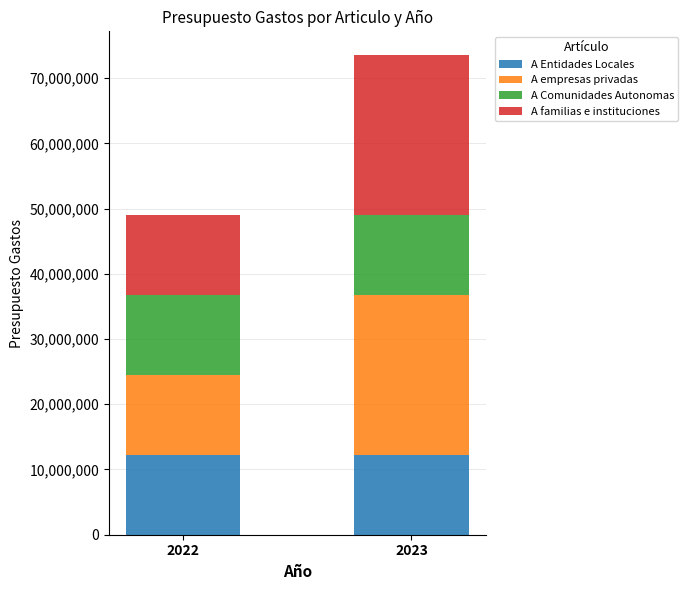

What is the highest value of the A Entidades Locales series?

12250000